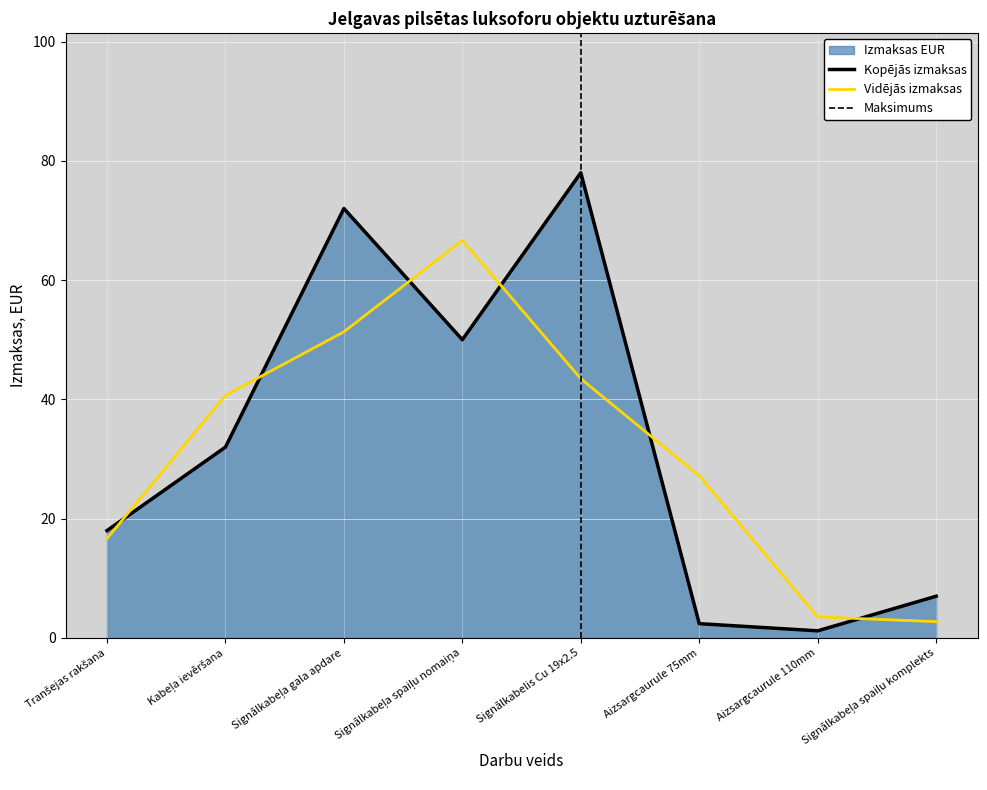

What is the label of the 7th point from the left?

Aizsargcaurule 110mm